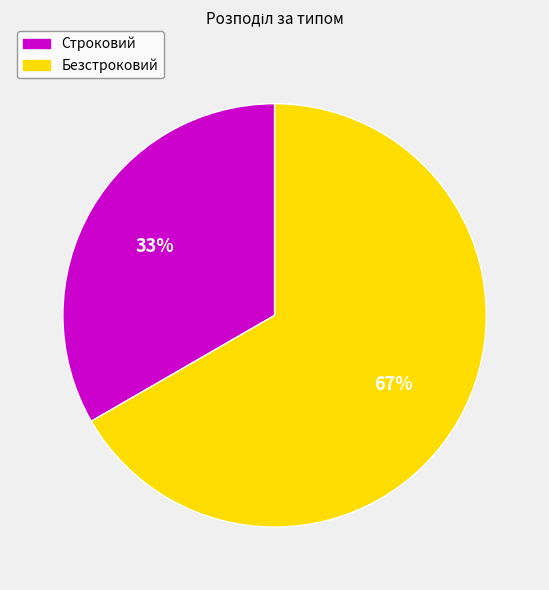

Do Безстроковий and Строковий together represent more than half of the pie?

Yes